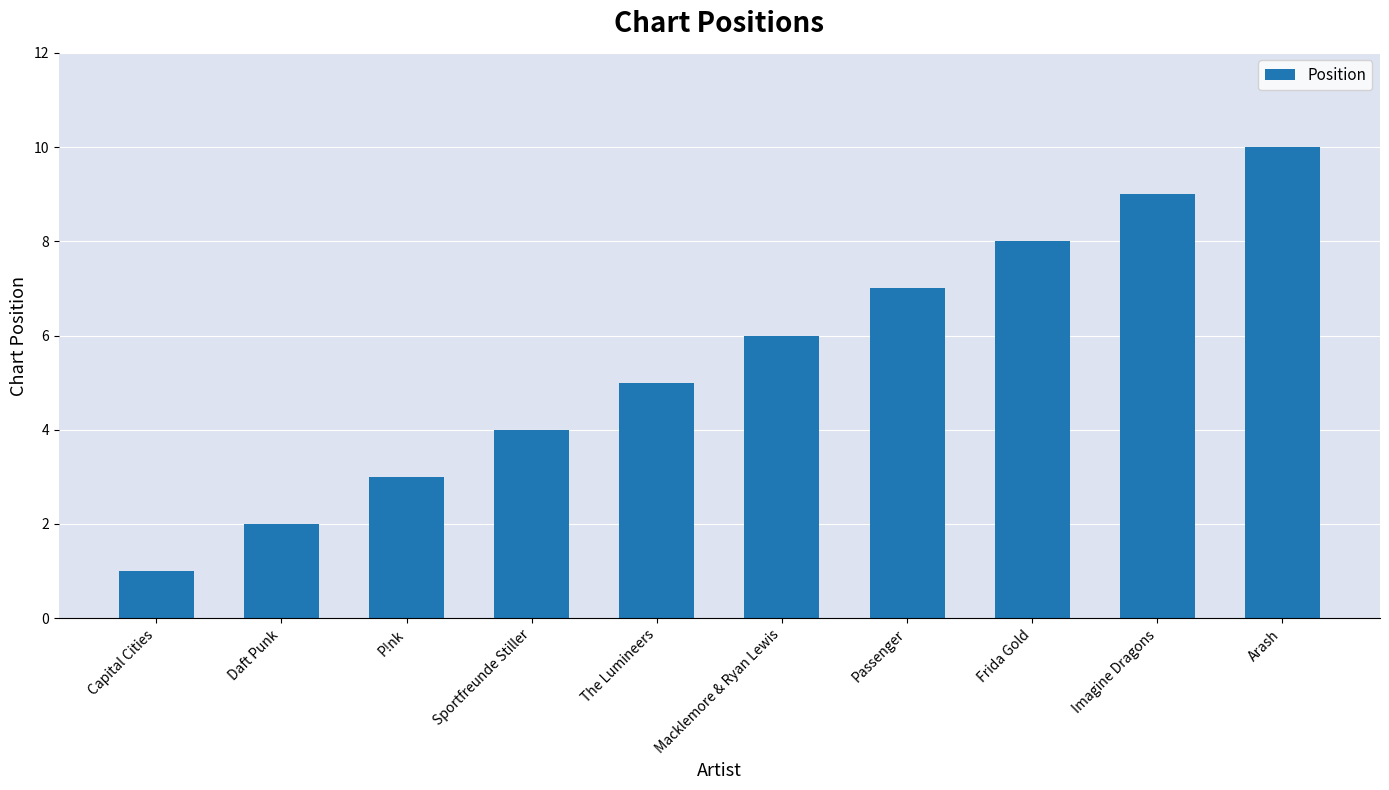

Count the number of data series in this chart.

1